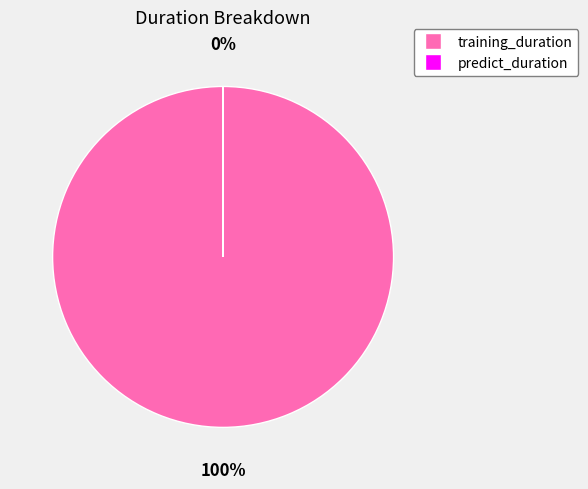

Rank the categories by value from highest to lowest.

training_duration, predict_duration